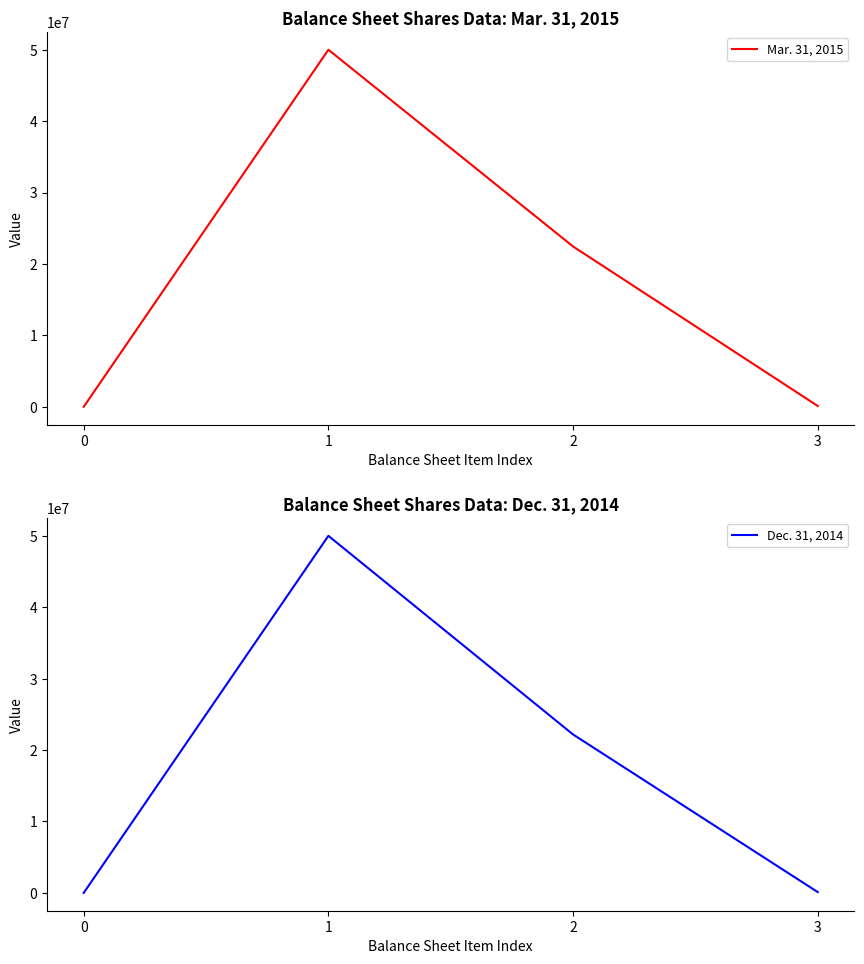

Reading left to right, transcribe all the data shown in this chart.

Mar. 31, 2015: 0=1	1=50000000	2=22446344	3=110874
Dec. 31, 2014: 0=1	1=50000000	2=22182972	3=110874